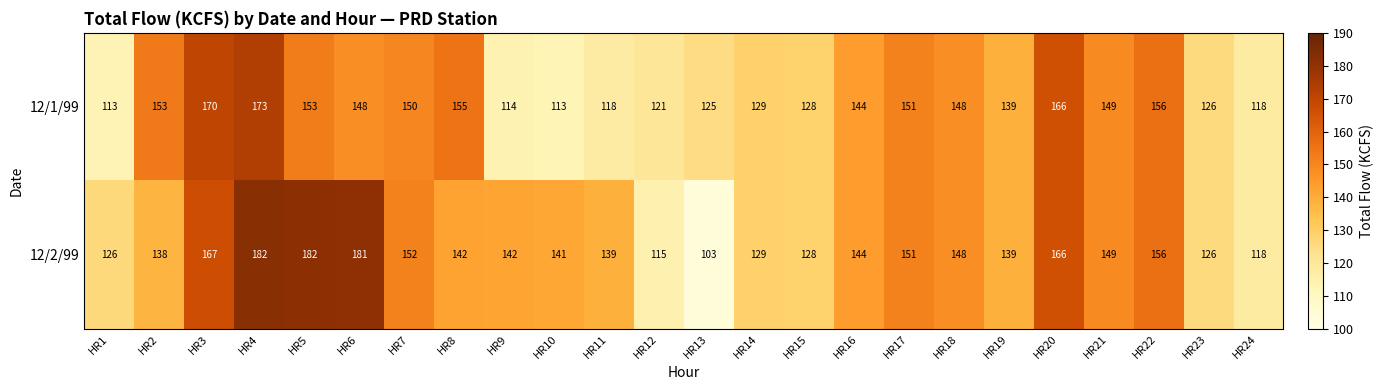

Is the value of 12/1/99 at HR10 greater than the value of 12/2/99 at HR12?

No